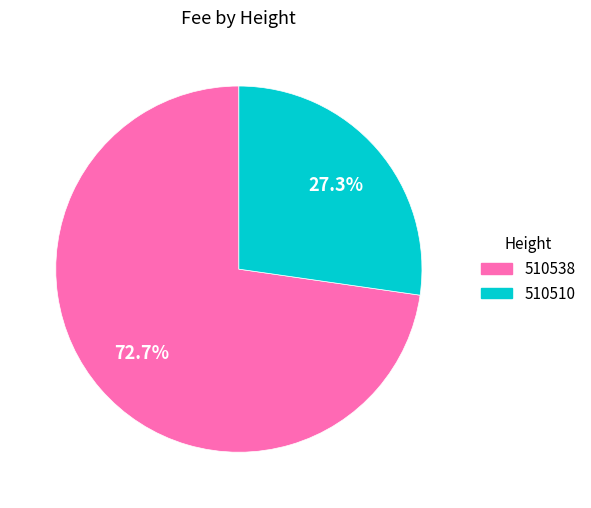

How many slices are in this pie chart?

2